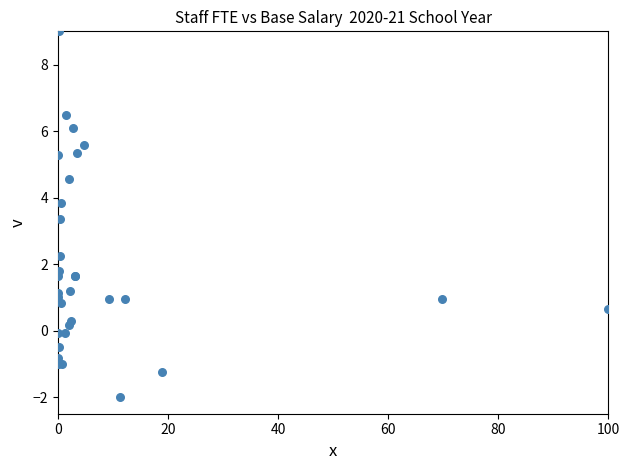

What Y value in the scatter plot is closest to 3?

3.4